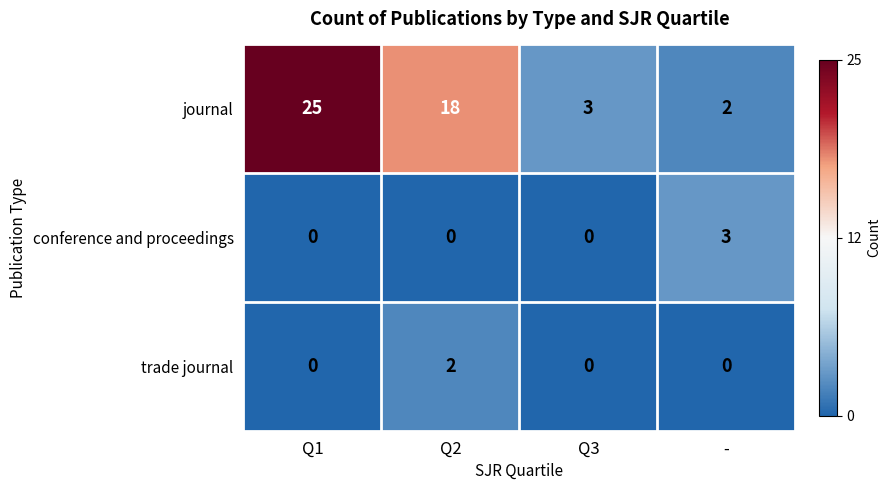

How many distinct data groups are displayed?

3